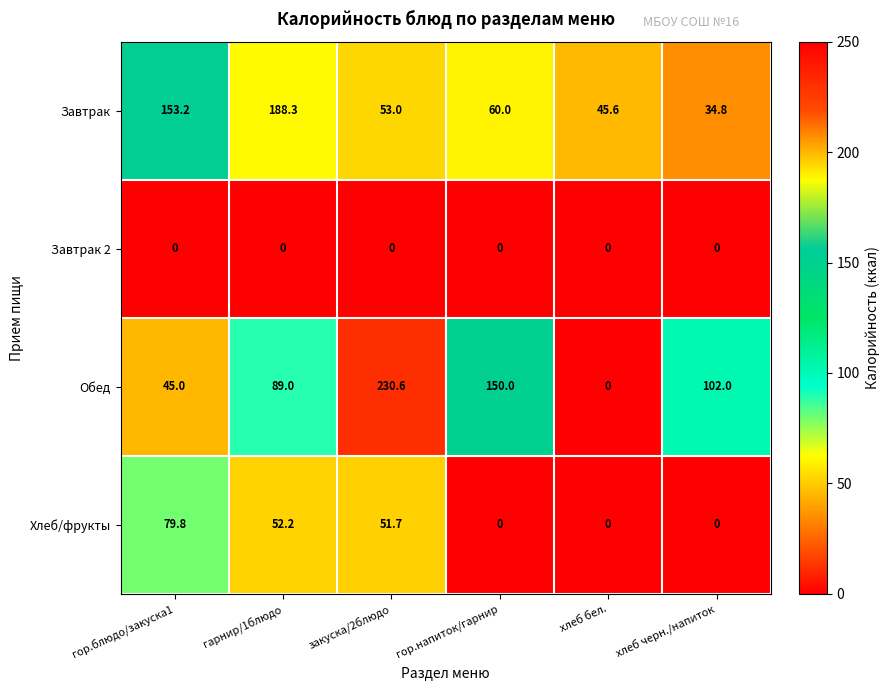

Reading left to right, extract all data points from this chart.

Завтрак: 153.2	188.3	53.0	60.0	45.6	34.8
Завтрак 2: 0.0	0.0	0.0	0.0	0.0	0.0
Обед: 45.0	89.0	230.6	150.0	0.0	102.0
Хлеб/фрукты: 79.8	52.2	51.7	0.0	0.0	0.0